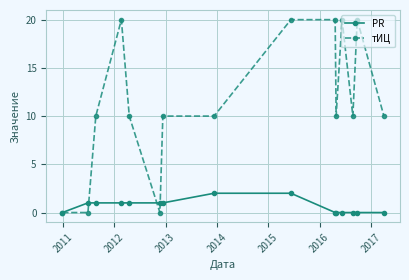

What is the highest value of the PR series?

2